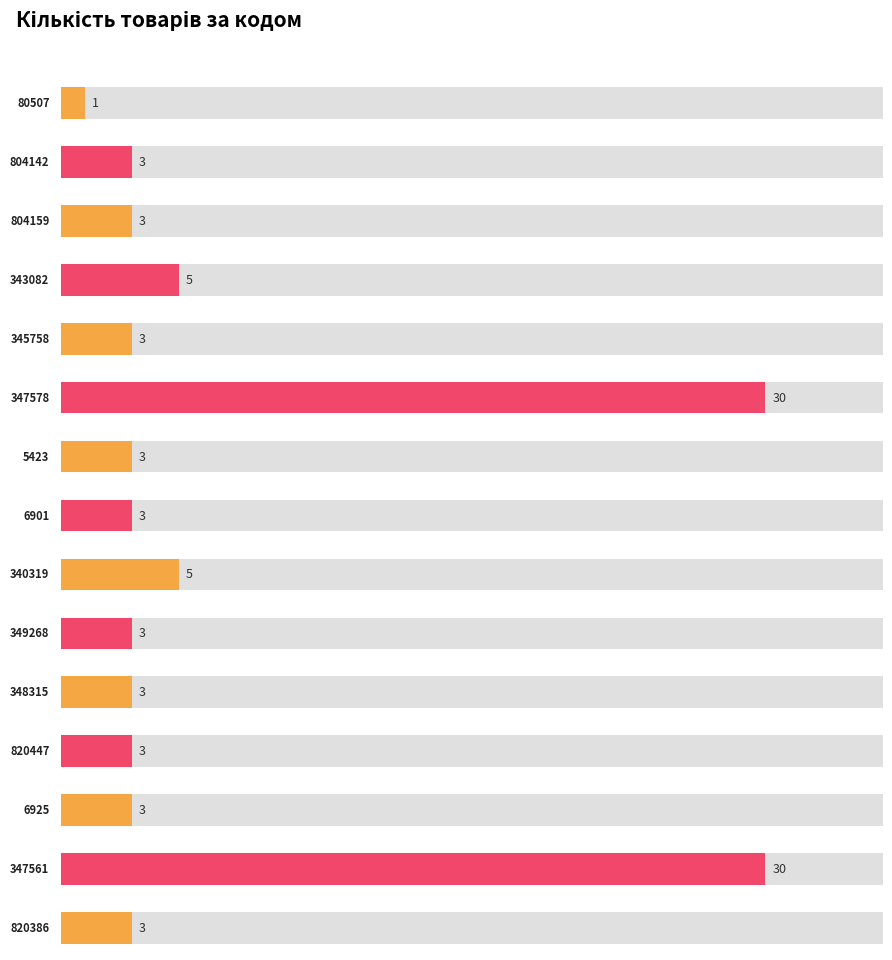

Approximately how many times larger is the value at 347578 compared to 820386?

10.0